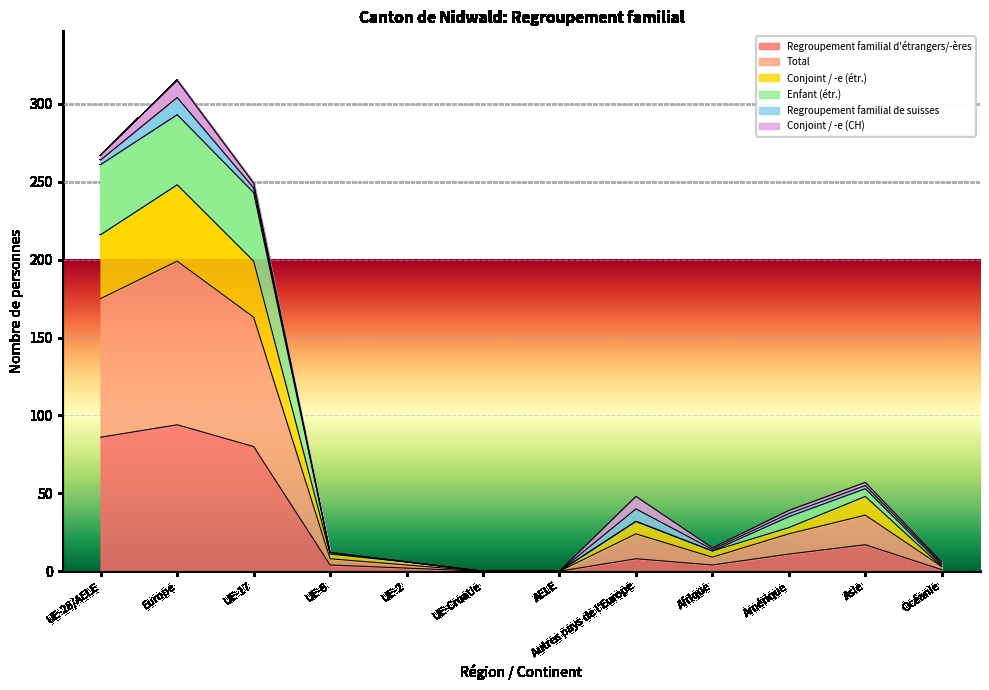

Where is the first local maximum for Conjoint / -e (étr.)?

Europe